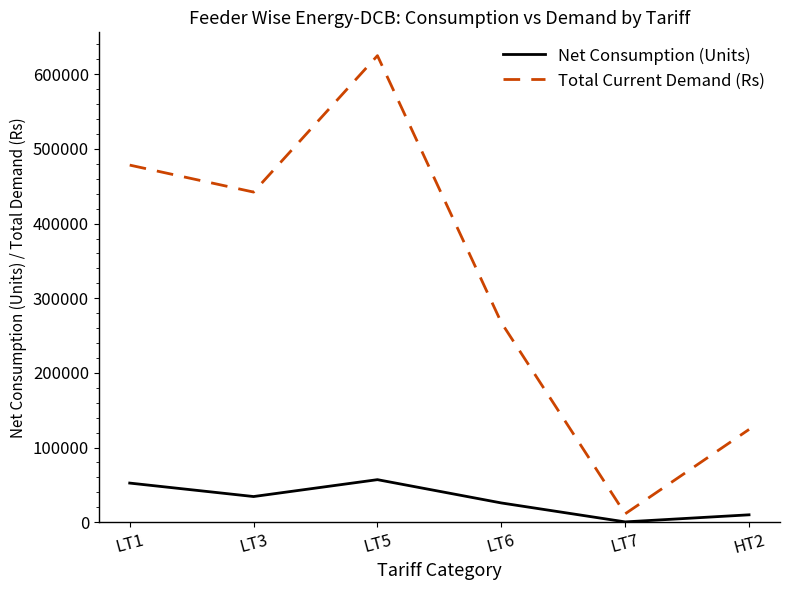

Does the chart have visible grid lines?

No